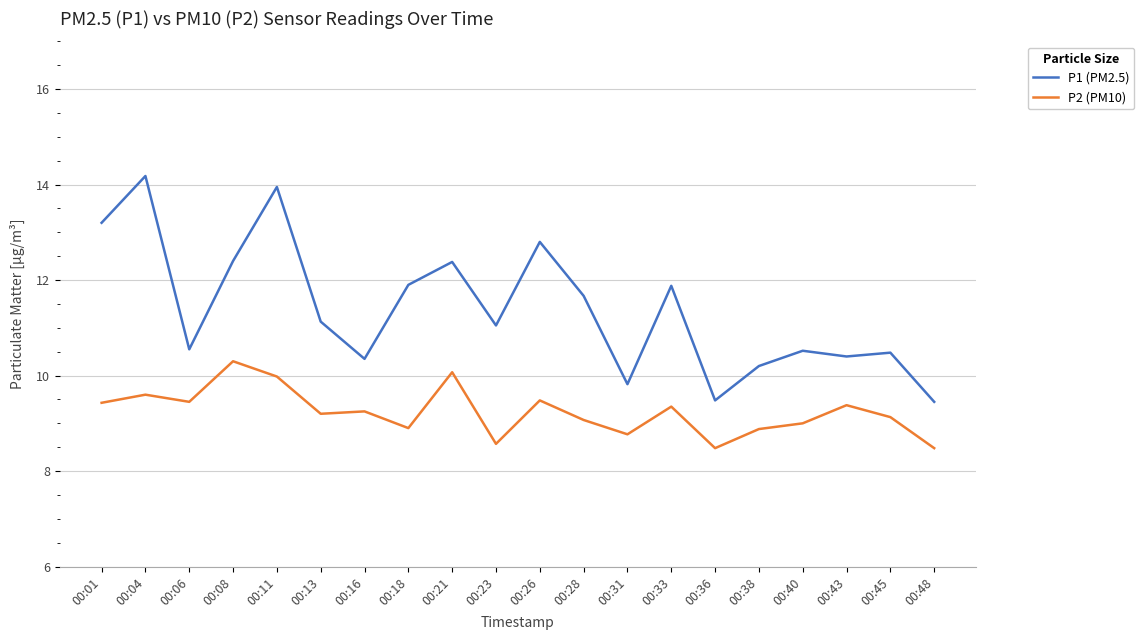

How many lines are shown in the chart?

2